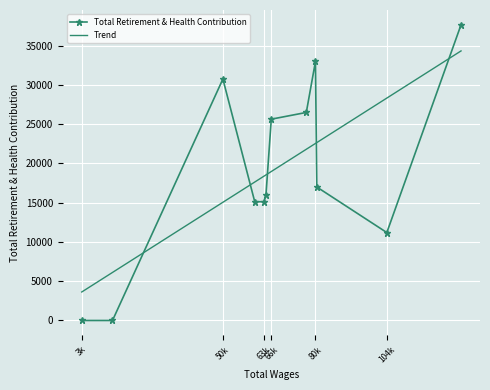

How many values are above zero?

10